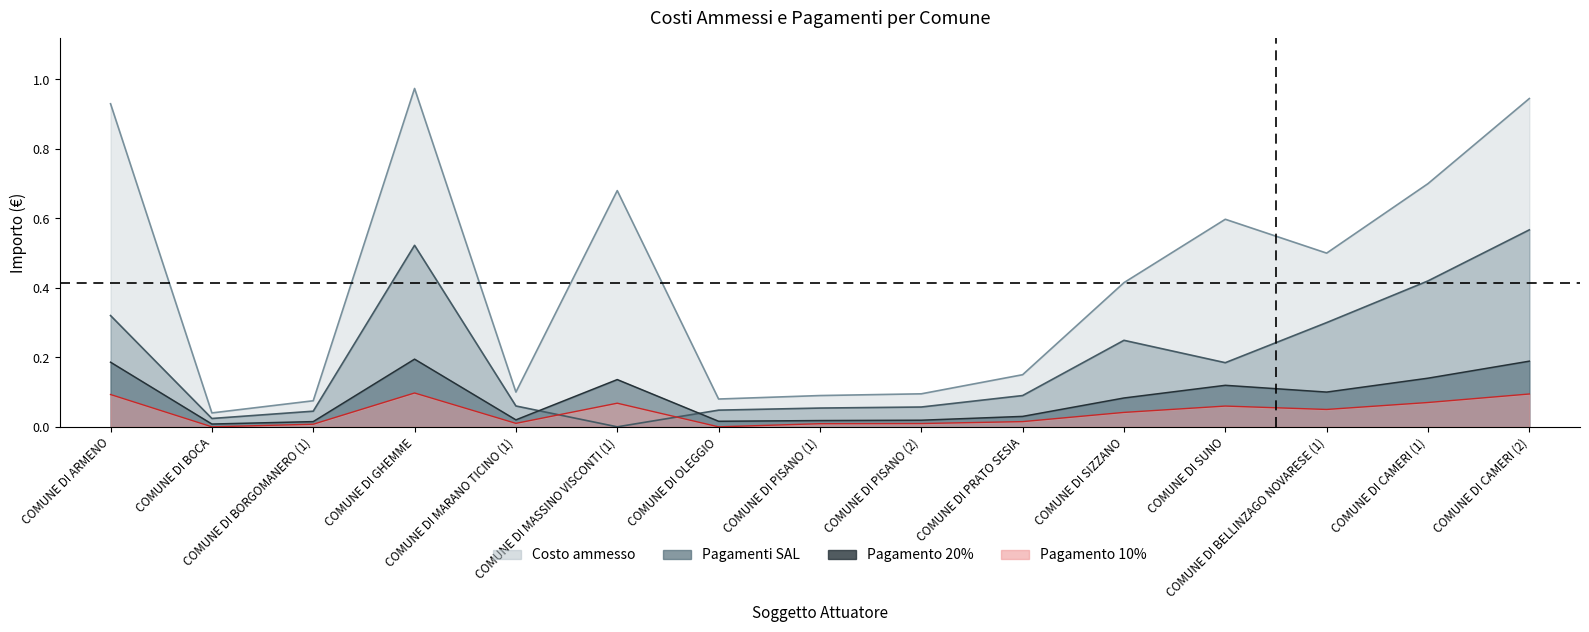

How many times do Pagamento 20pct and Pagamenti SAL cross each other?

2